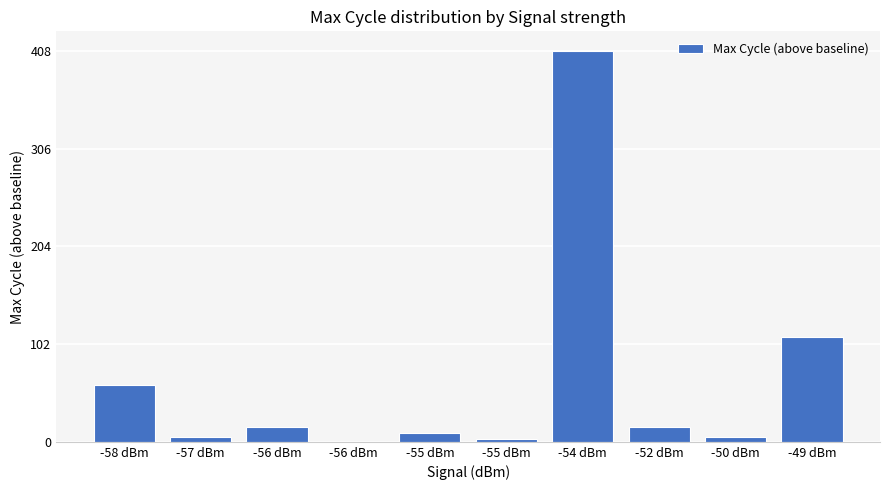

How many data points does each series have?

10